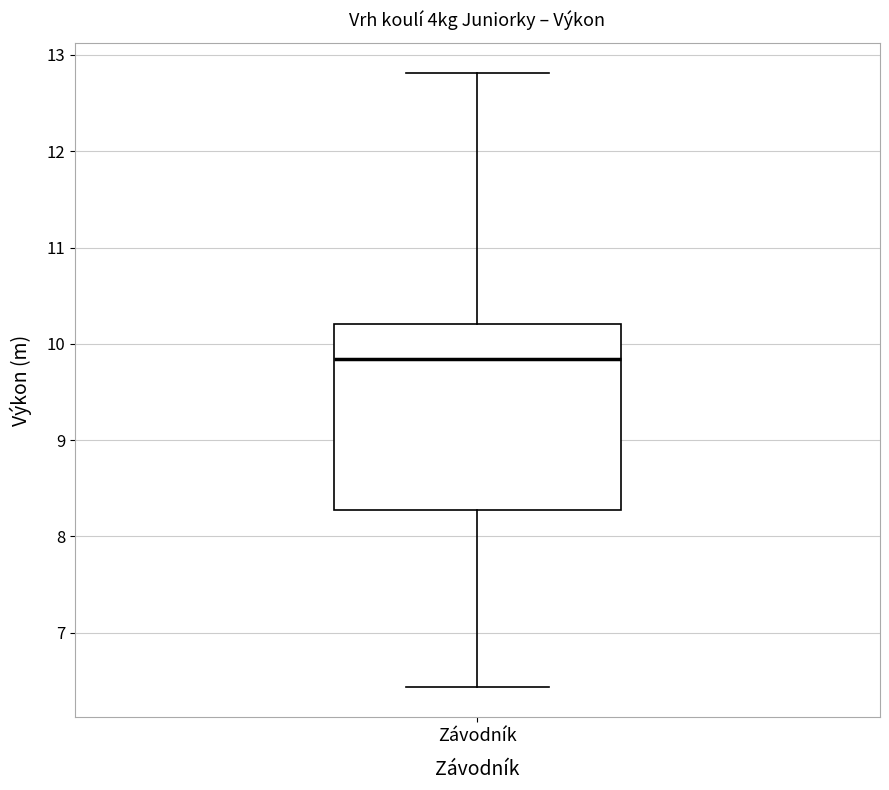

Where is the lower edge of the box for Závodník on the y-axis? The values are not printed on the chart, so give them approximately, as read against the axis.

8.3